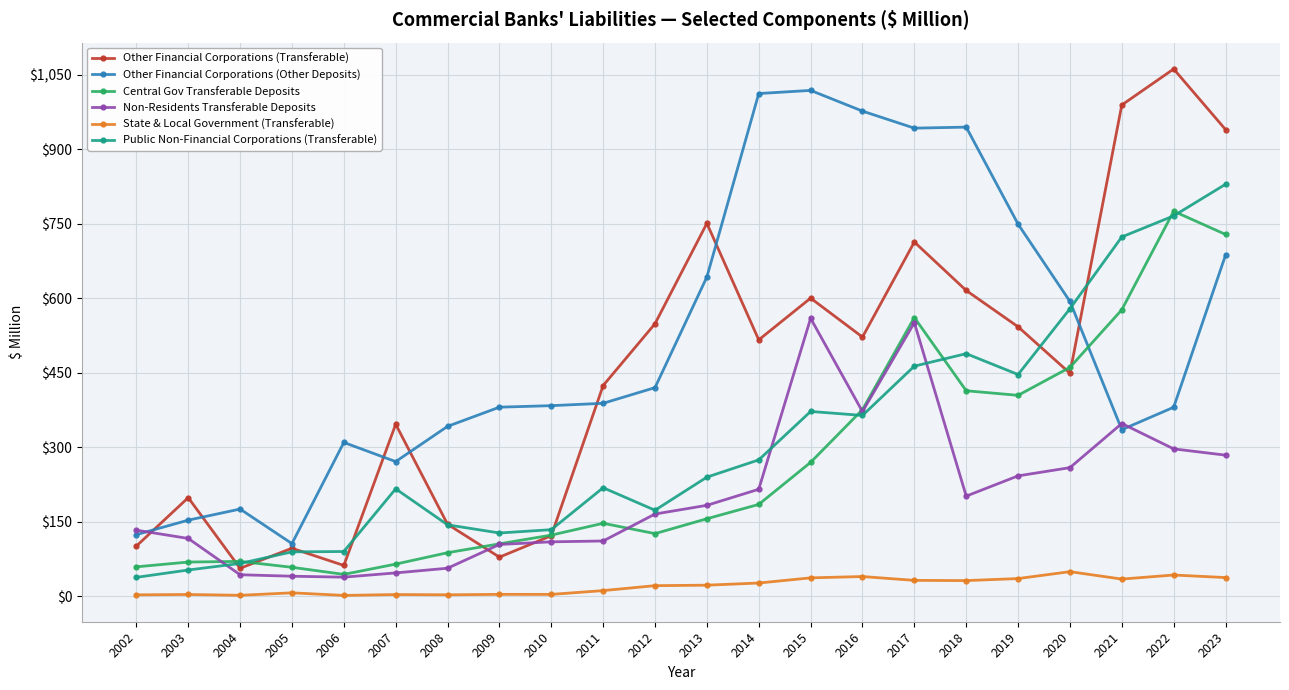

What is the lowest value of the Other Financial Corporations (Other Deposits) series?

105.7